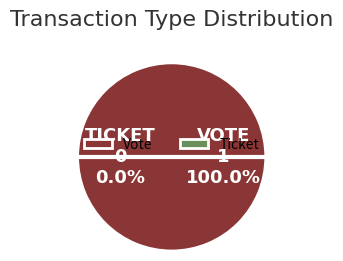

To the nearest percent, what is the difference between the Vote and Ticket slice percentages?

100%